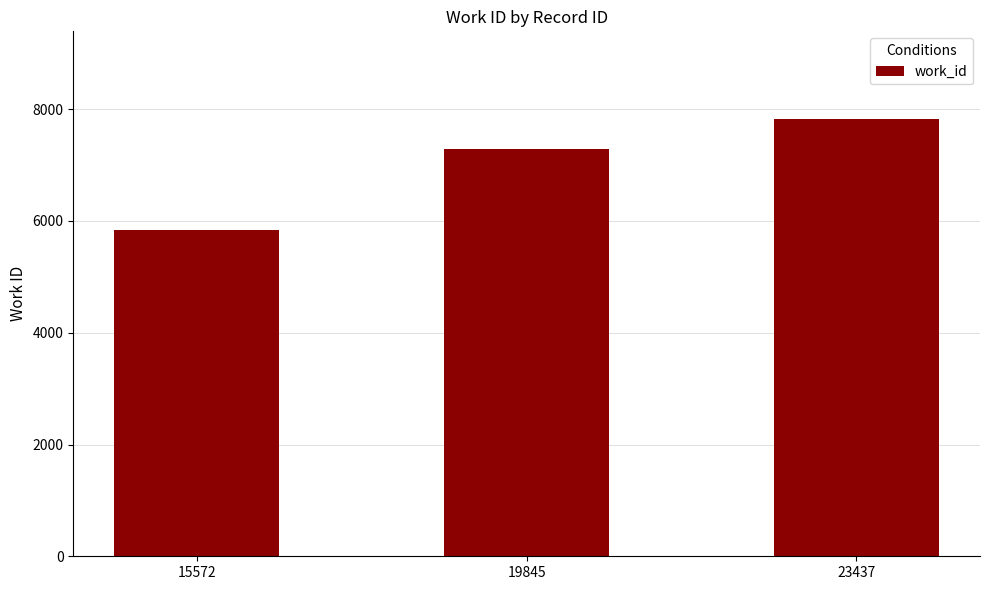

What is the difference between the values at 19845 and 23437?

541